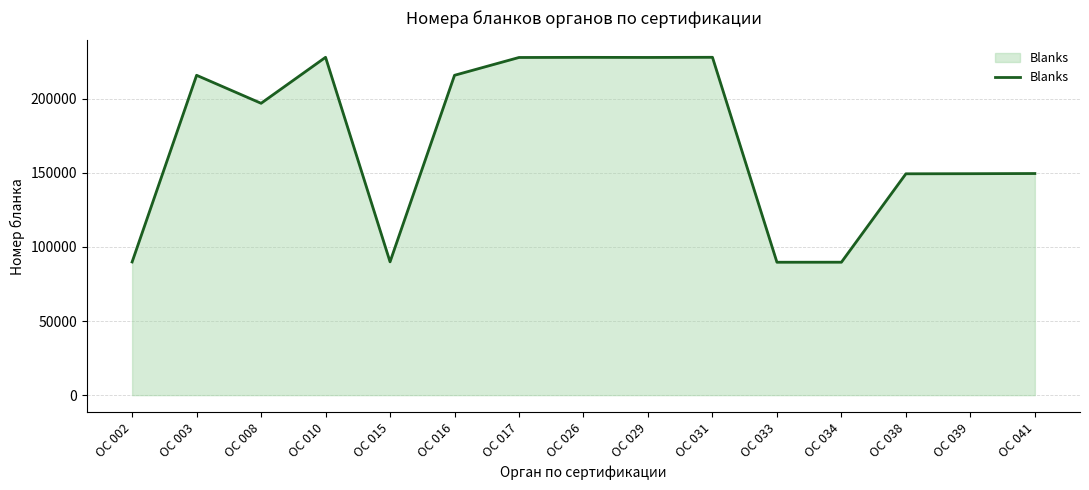

Read the value at ОС 003.

215868